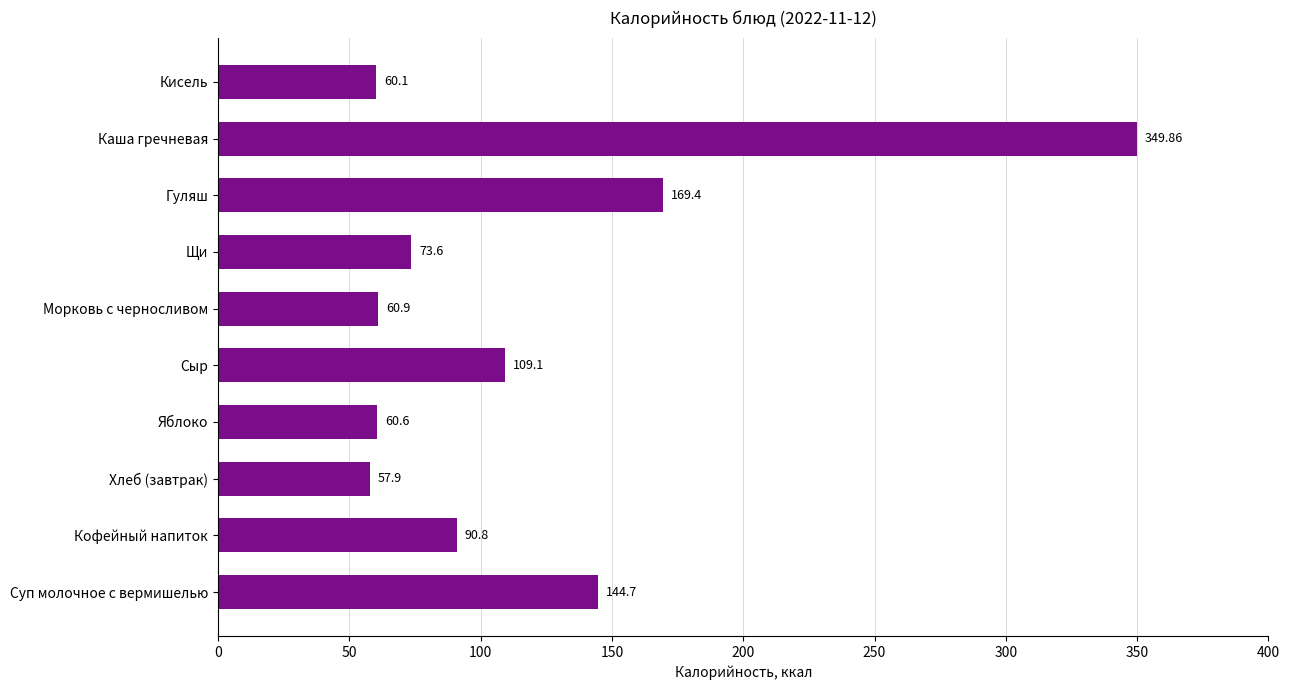

Rank the categories by value from lowest to highest.

Хлеб (завтрак), Кисель, Яблоко, Морковь с черносливом, Щи, Кофейный напиток, Сыр, Суп молочное с вермишелью, Гуляш, Каша гречневая